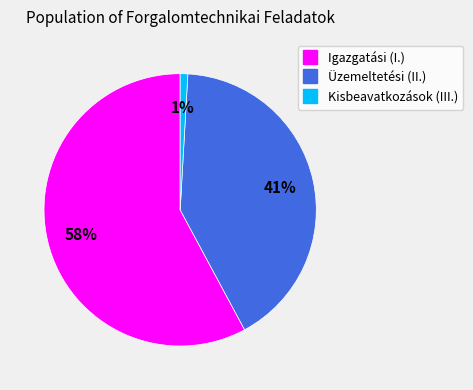

How many segments does this pie chart have?

3